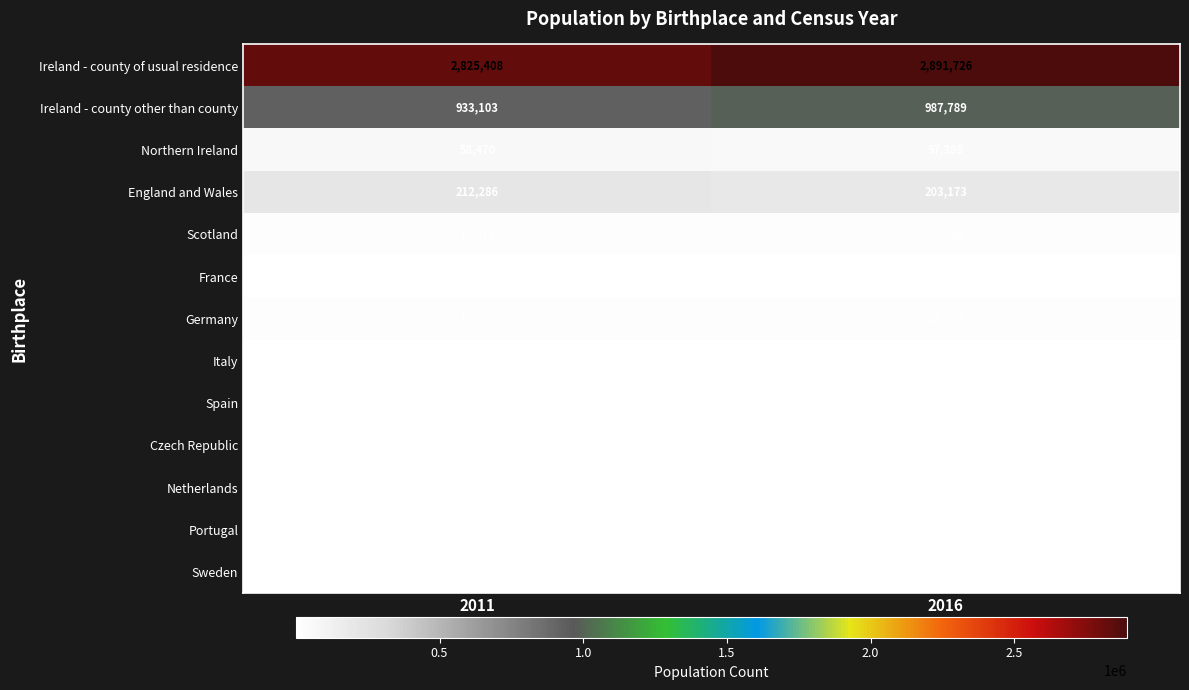

Is it true that Italy equals 4821 at 2016?

False